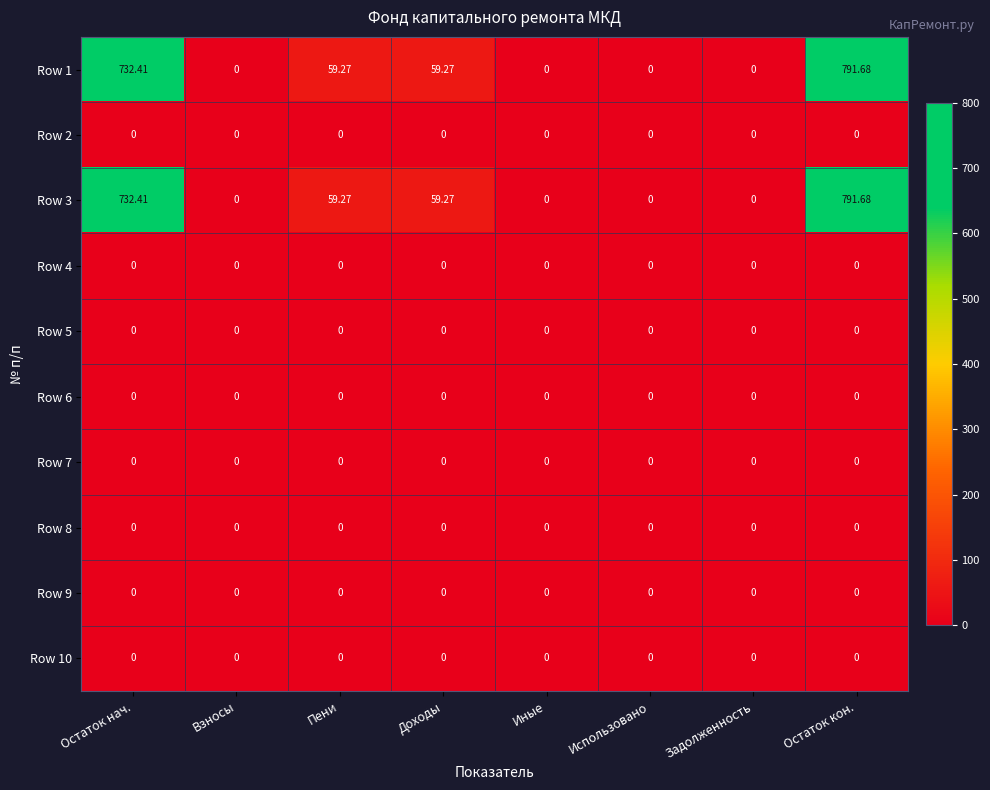

At which category is the sum across all series the highest?

Остаток кон.